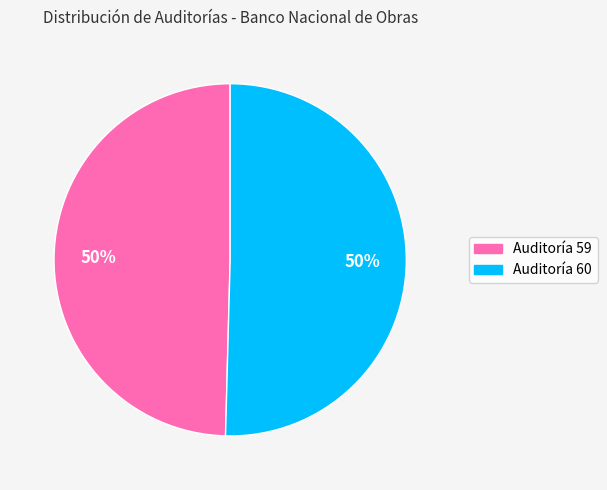

To the nearest percent, what is the average slice percentage?

50%